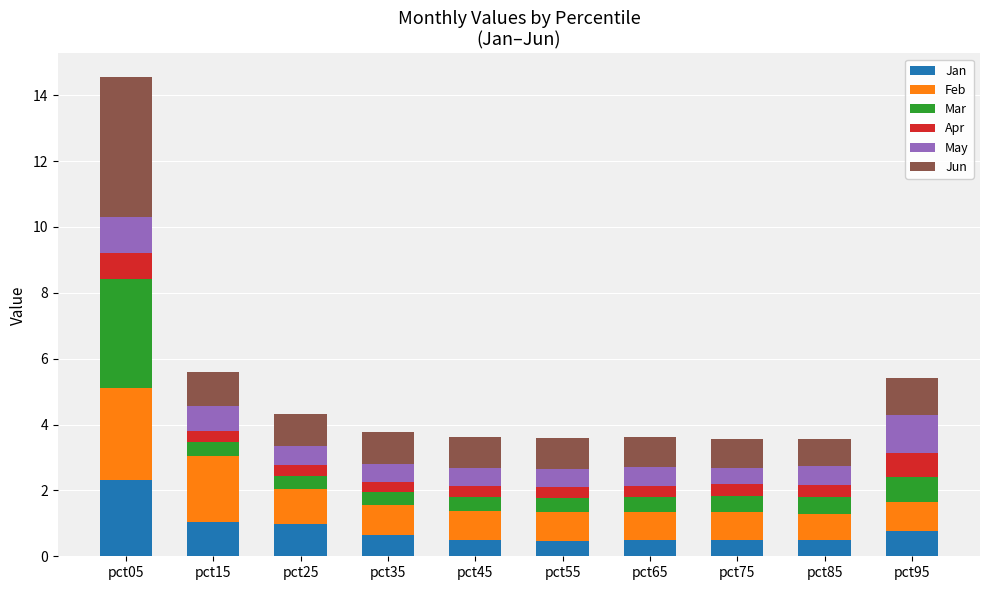

What is the total value across all series at pct65?

3.6